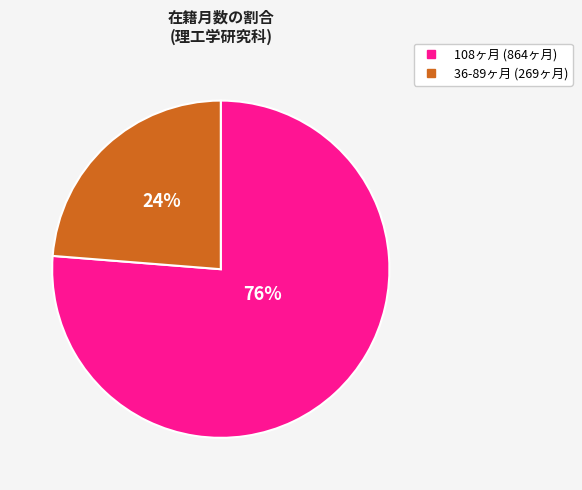

Is there any slice that represents more than half of the pie?

Yes